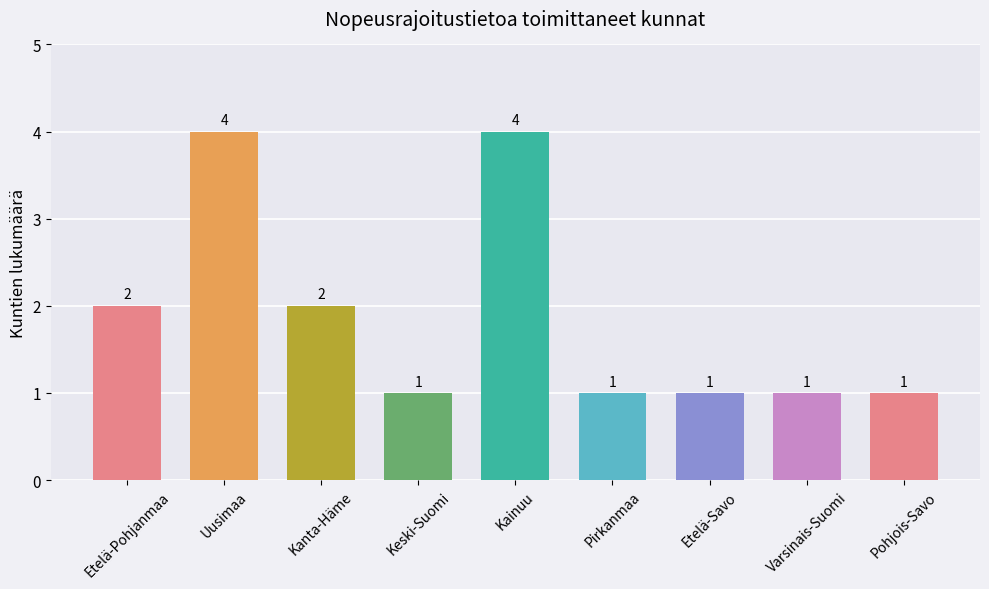

What is the maximum value shown in the chart?

4